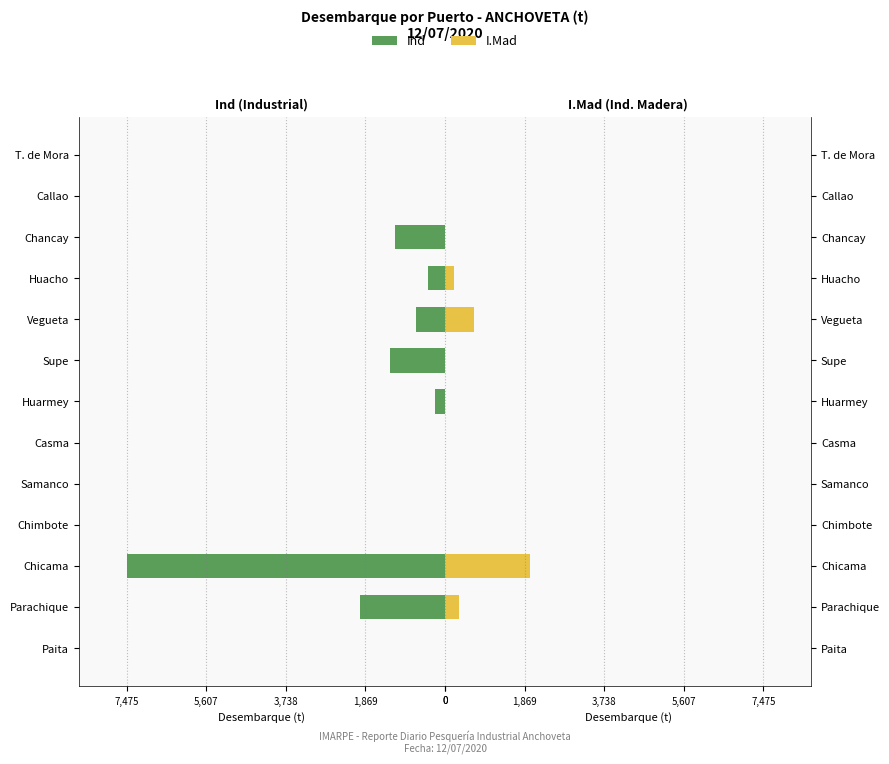

What is the maximum value for I.Mad?

1989.0